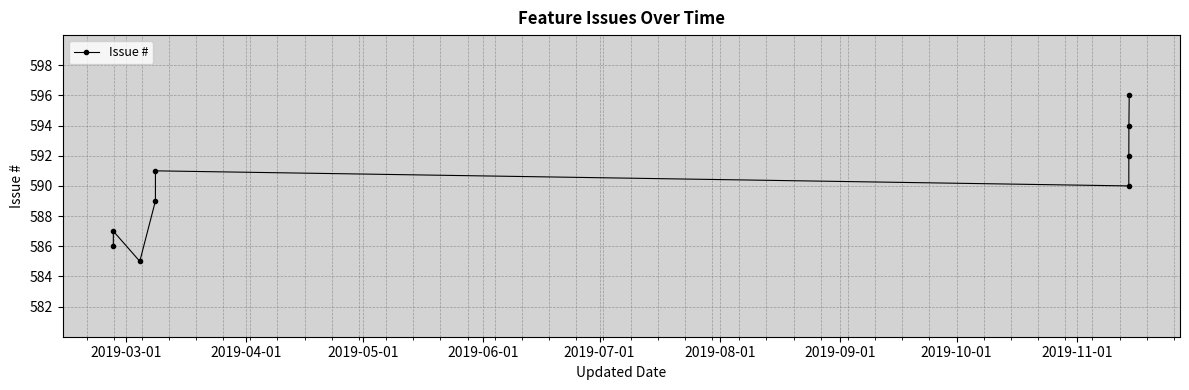

What is the value of the 1st point from the left?

586